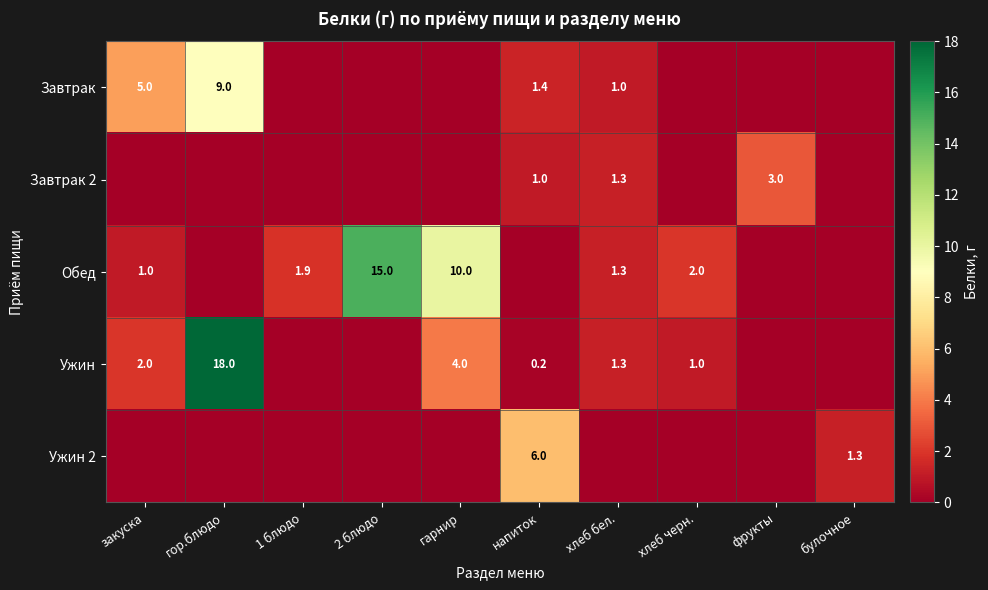

At which category is the sum across all series the highest?

гор.блюдо